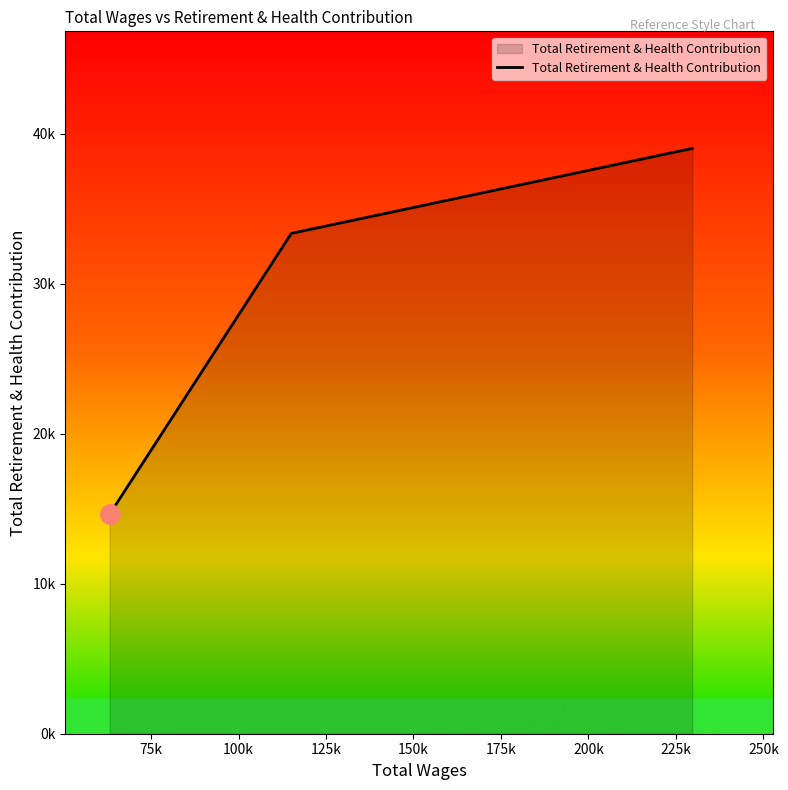

Does the chart have visible grid lines?

No